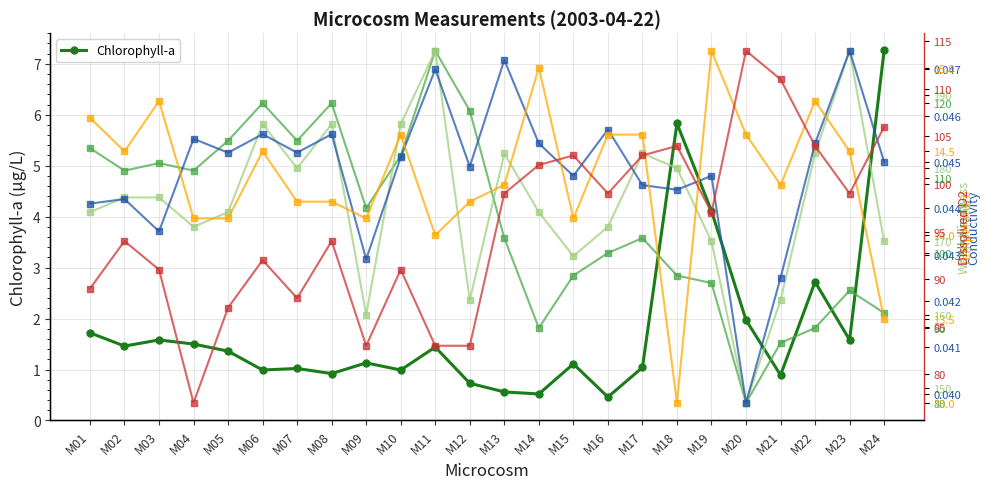

True or false: Conductivity and Temperature intersect in this chart.

False